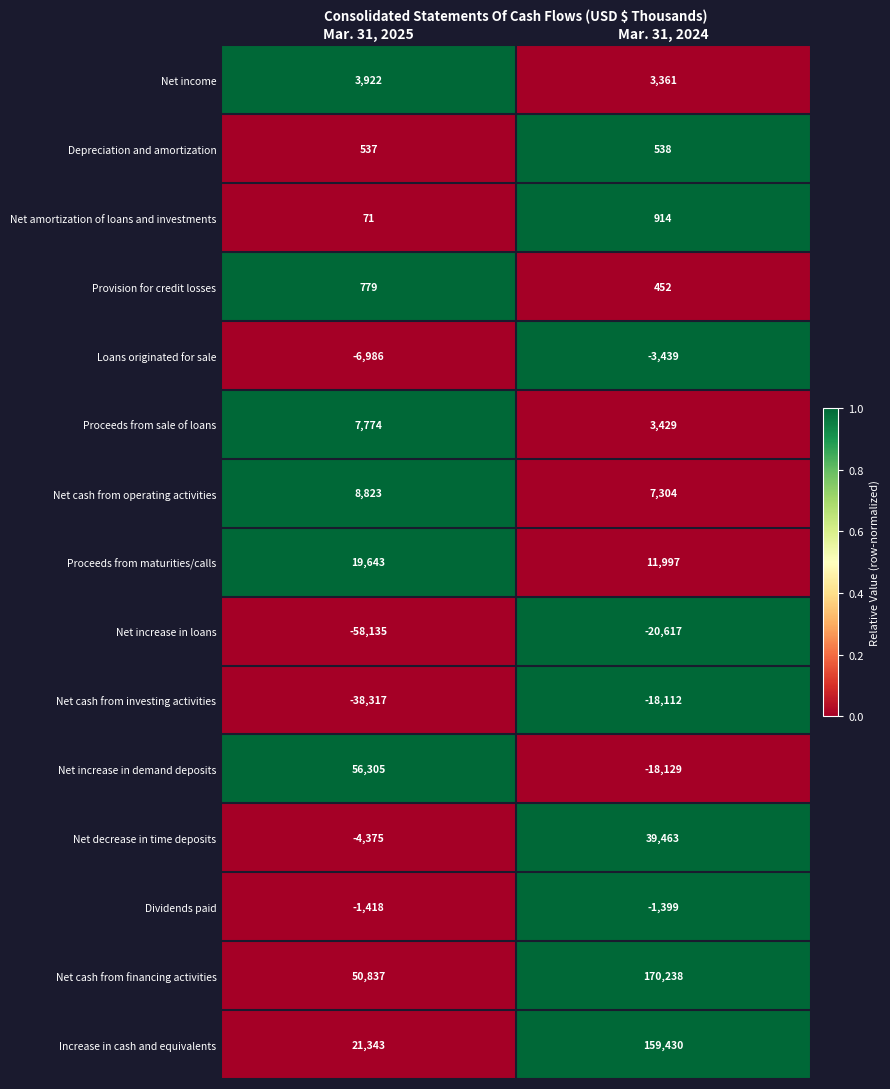

Count the number of categories in the chart.

2